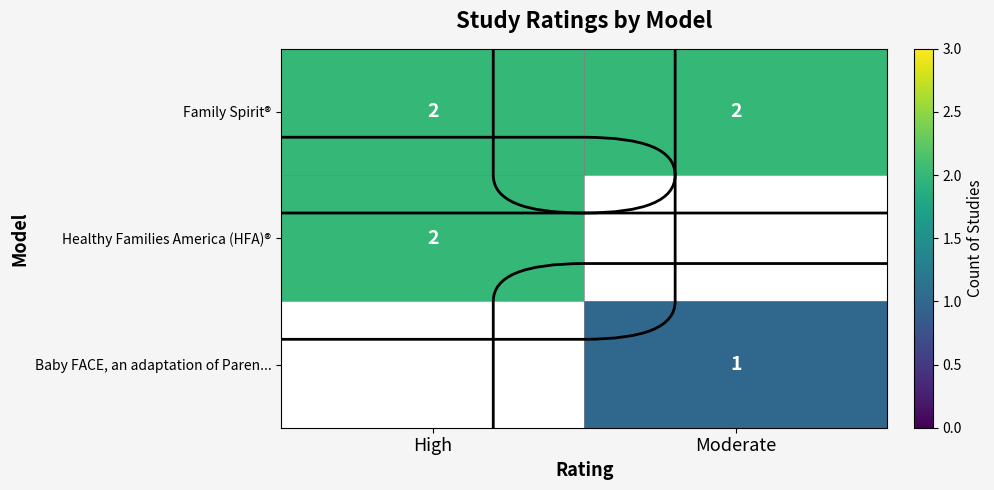

Is it true that Baby FACE, an adaptation of Paren... equals 1.6 at Moderate?

False